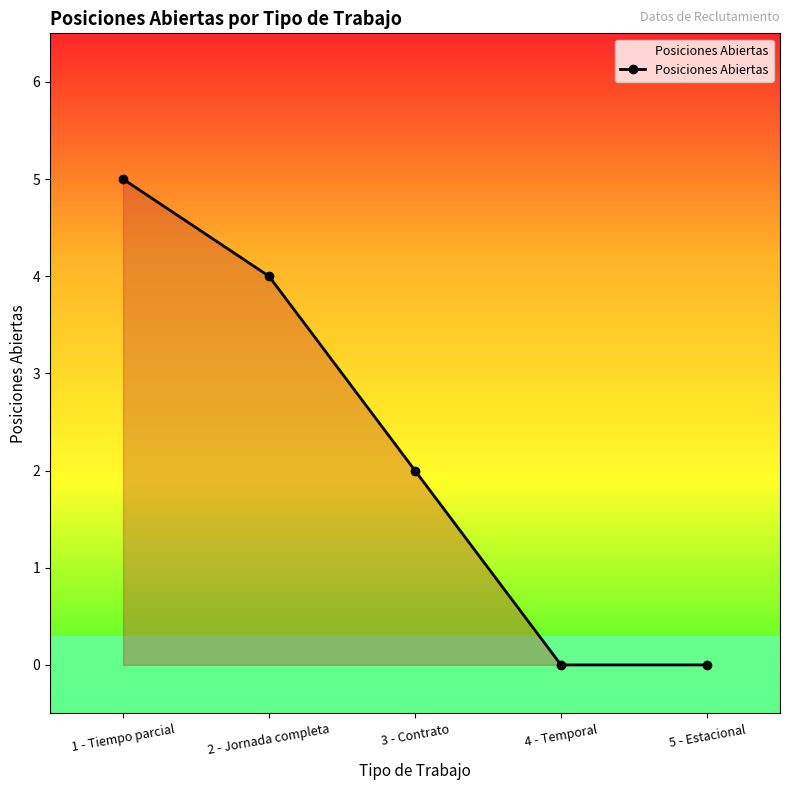

Where does the data first go above 2?

1 - Tiempo parcial